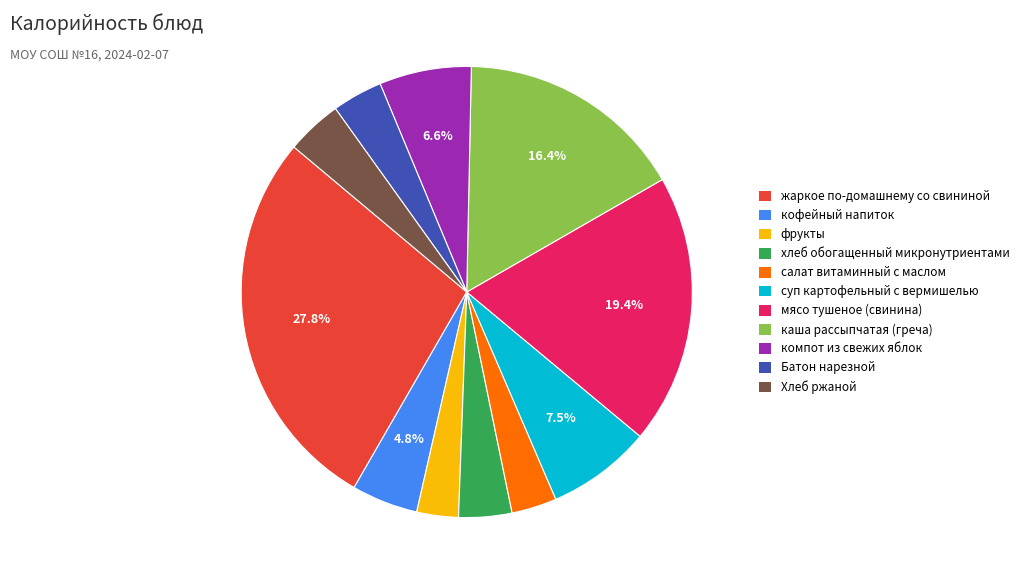

Which slice is the largest?

жаркое по-домашнему со свининой